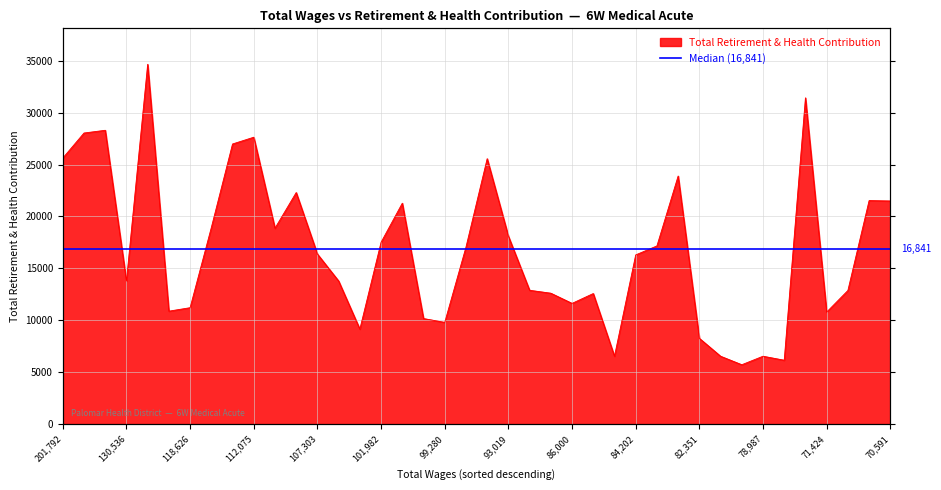

Does the chart have visible grid lines?

Yes